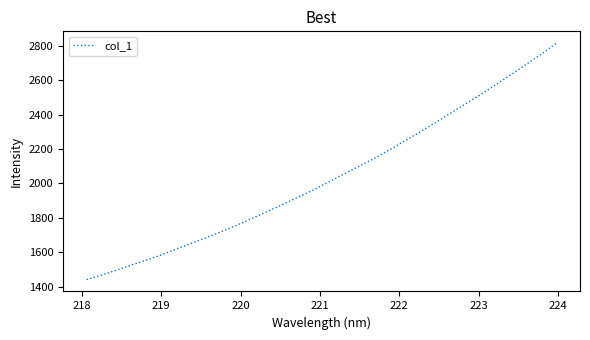

What is the maximum value shown in the chart?

2814.8